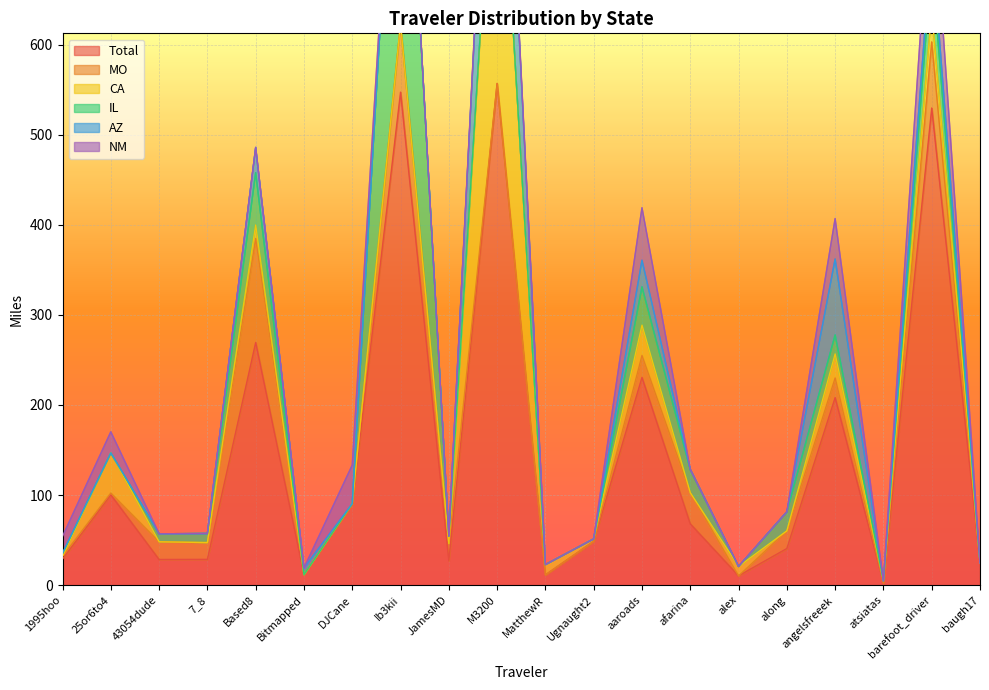

True or false: CA has a value of -188.7 at along.

False